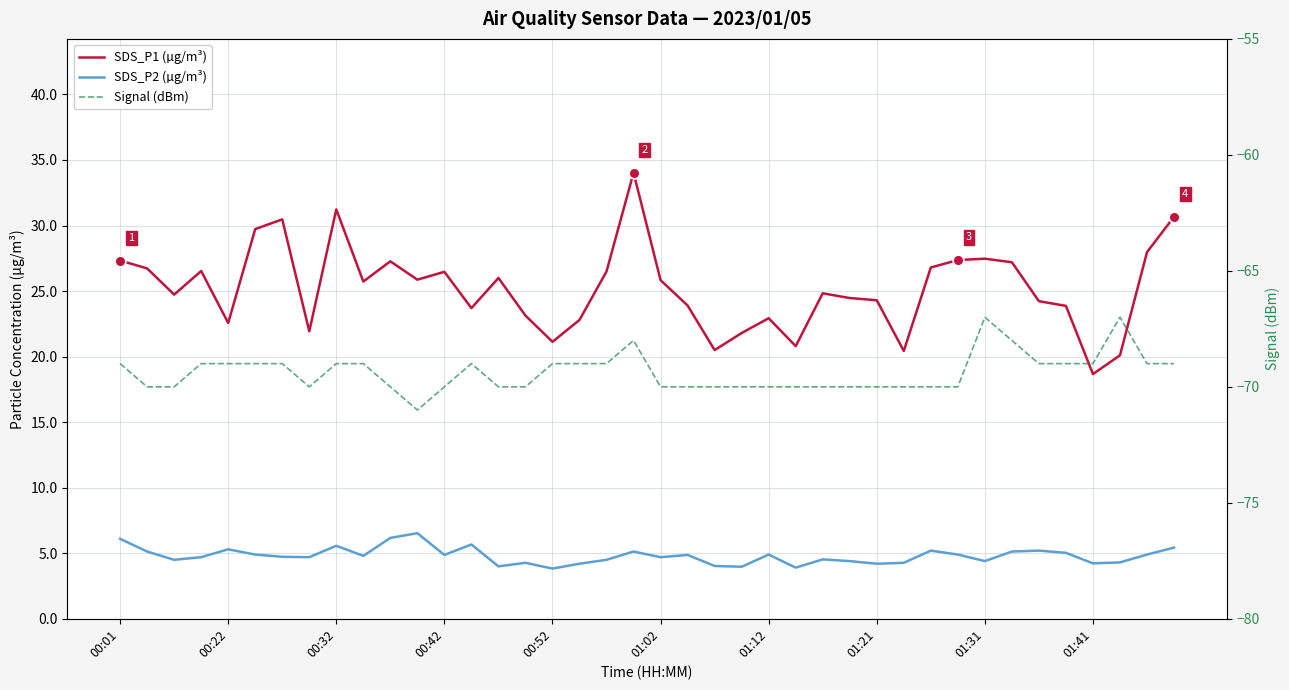

Which series has the largest total across all categories?

SDS_P1 (µg/m³)